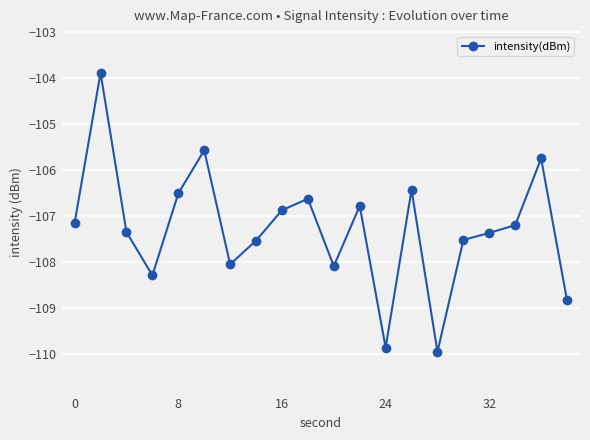

Reading left to right, list all the values displayed in this chart.

-107.1	-103.9	-107.4	-108.3	-106.5	-105.6	-108.1	-107.5	-106.9	-106.6	-108.1	-106.8	-109.9	-106.4	-109.9	-107.5	-107.4	-107.2	-105.8	-108.8